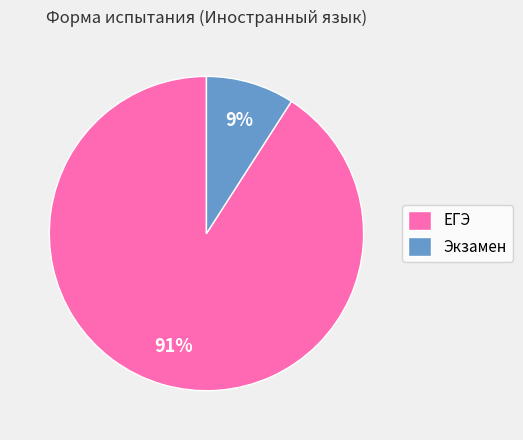

Rank the categories by value from lowest to highest.

Экзамен, ЕГЭ